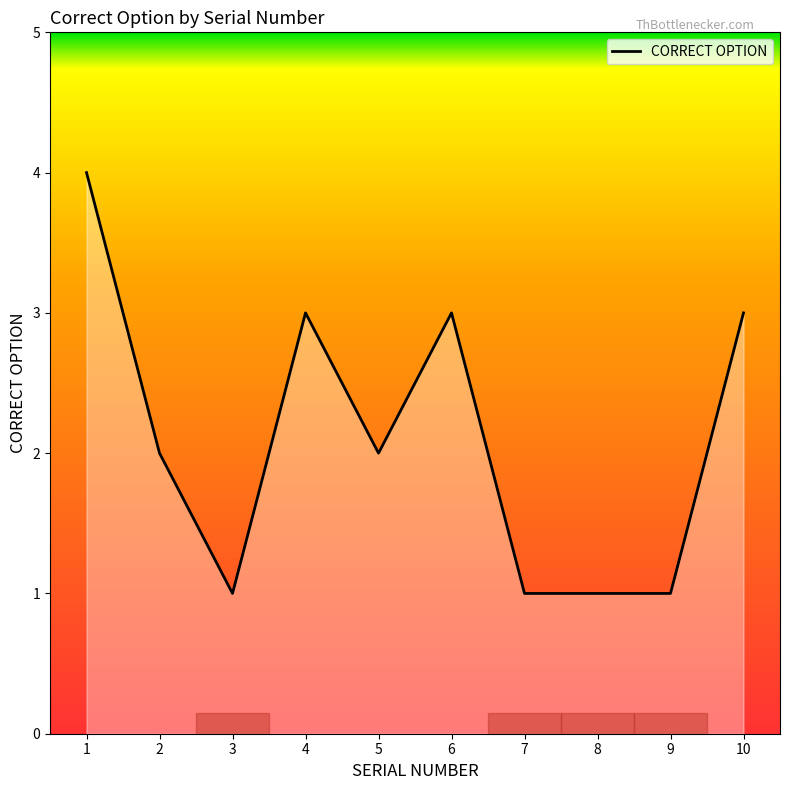

Reading left to right, extract all data points from this chart.

4	2	1	3	2	3	1	1	1	3